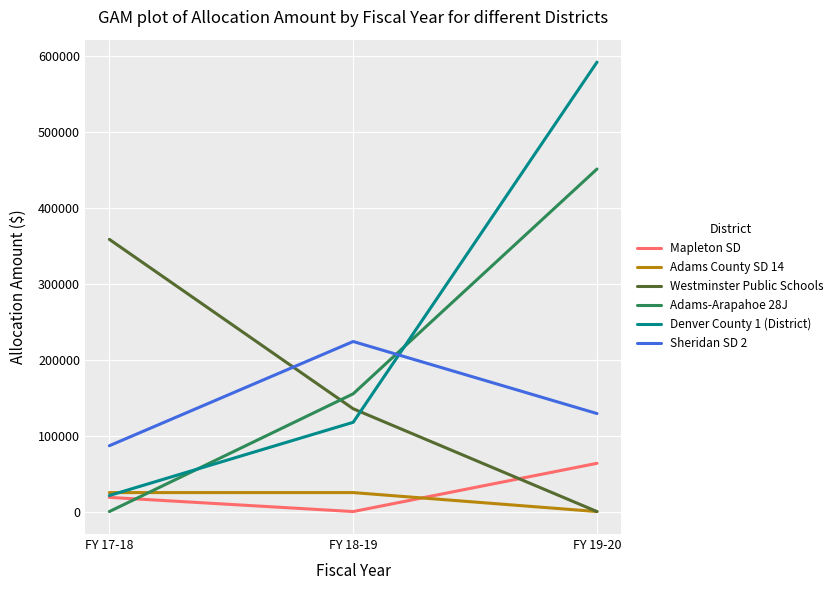

Reading left to right, transcribe all the data shown in this chart.

Mapleton SD: FY 17-18=18704	FY 18-19=0	FY 19-20=63579
Adams County SD 14: FY 17-18=25000	FY 18-19=25000	FY 19-20=0
Westminster Public Schools: FY 17-18=358789	FY 18-19=135500	FY 19-20=0
Adams-Arapahoe 28J: FY 17-18=0	FY 18-19=155183	FY 19-20=451500
Denver County 1 (District): FY 17-18=21148	FY 18-19=117650	FY 19-20=592383
Sheridan SD 2: FY 17-18=86765	FY 18-19=224141	FY 19-20=129184